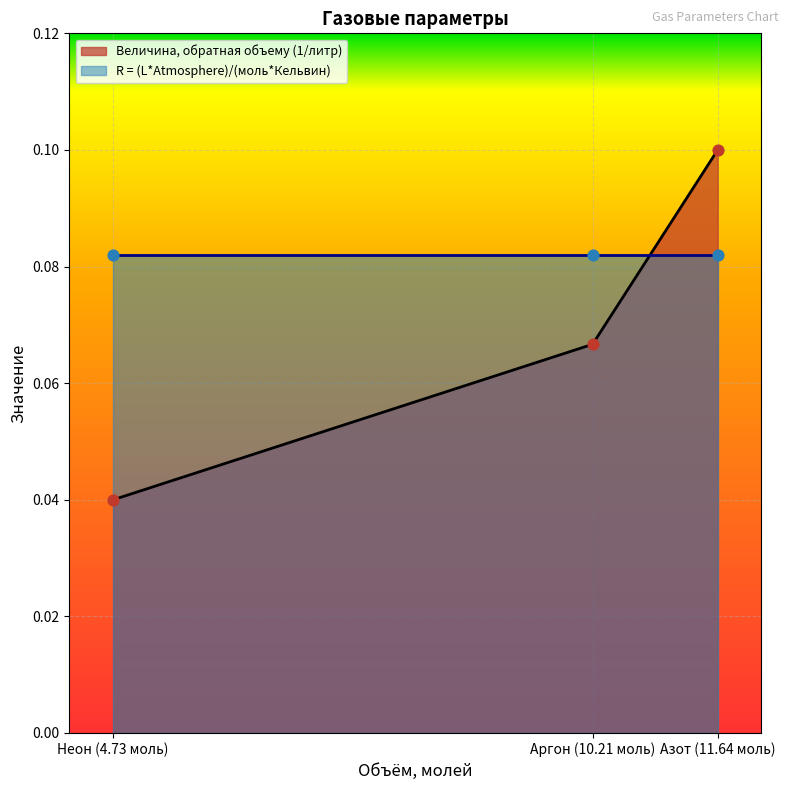

What is the change in value from Неон (4.73 моль) to Азот (11.64 моль)?

+0.1